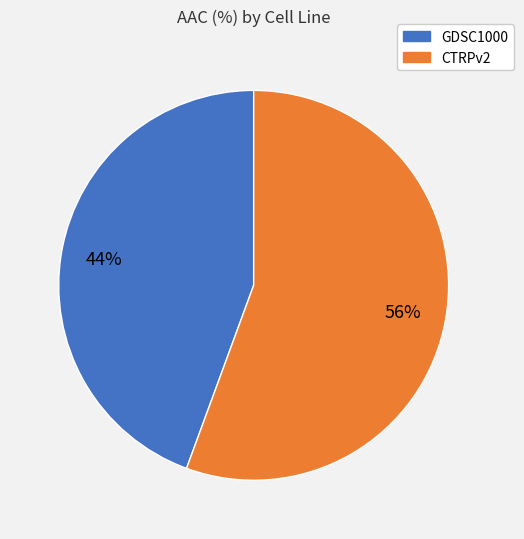

Is there a majority slice in this chart?

Yes